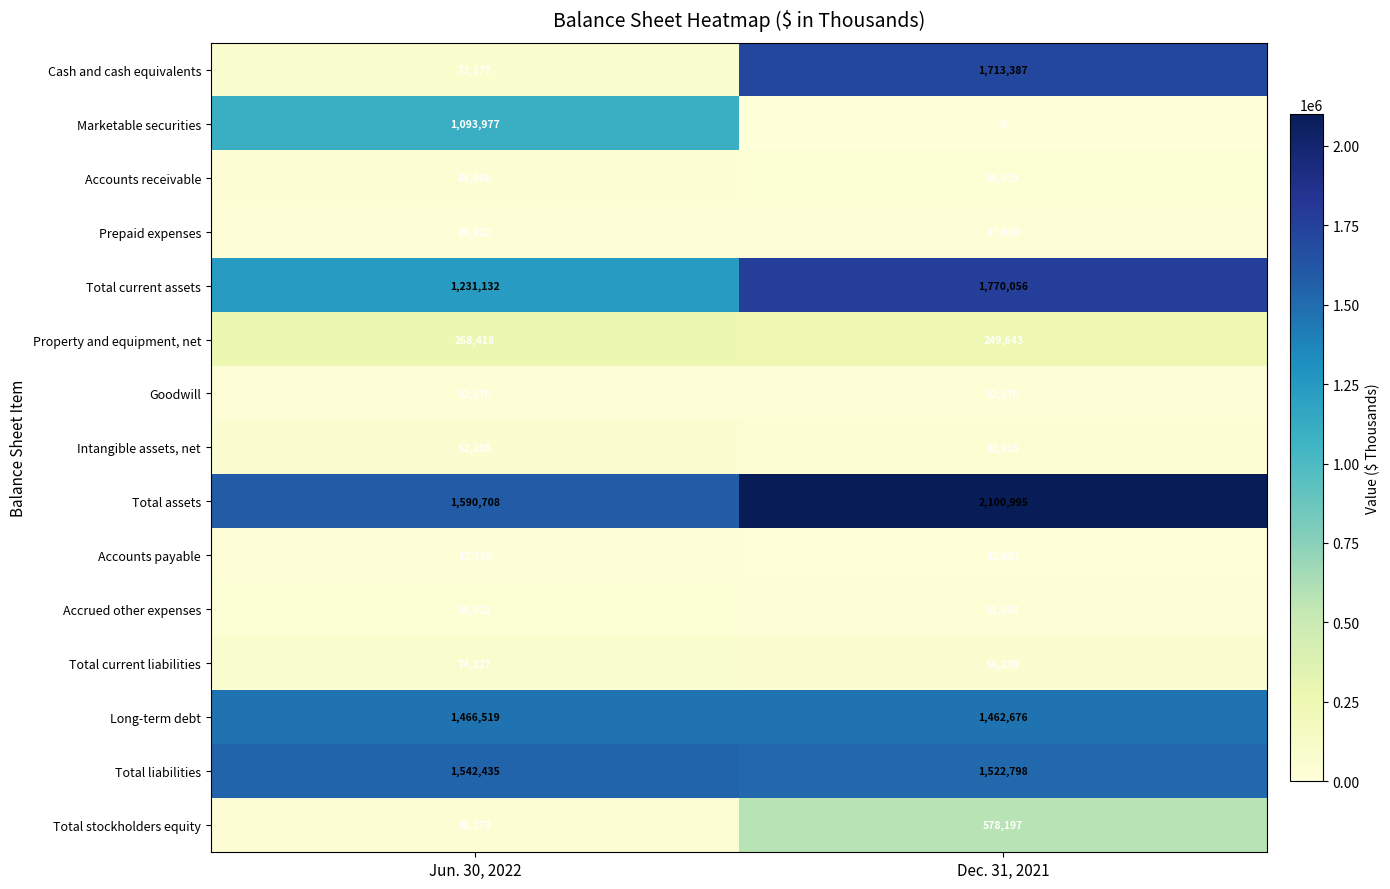

Reading left to right, transcribe all the data shown in this chart.

Cash and cash equivalents: 72177	1713387
Marketable securities: 1093977	0
Accounts receivable: 44056	39619
Prepaid expenses: 20922	17050
Total current assets: 1231132	1770056
Property and equipment, net: 268418	249643
Goodwill: 32170	32170
Intangible assets, net: 52205	42915
Total assets: 1590708	2100995
Accounts payable: 17759	12657
Accrued other expenses: 39023	31907
Total current liabilities: 74227	58239
Long-term debt: 1466519	1462676
Total liabilities: 1542435	1522798
Total stockholders equity: 48273	578197